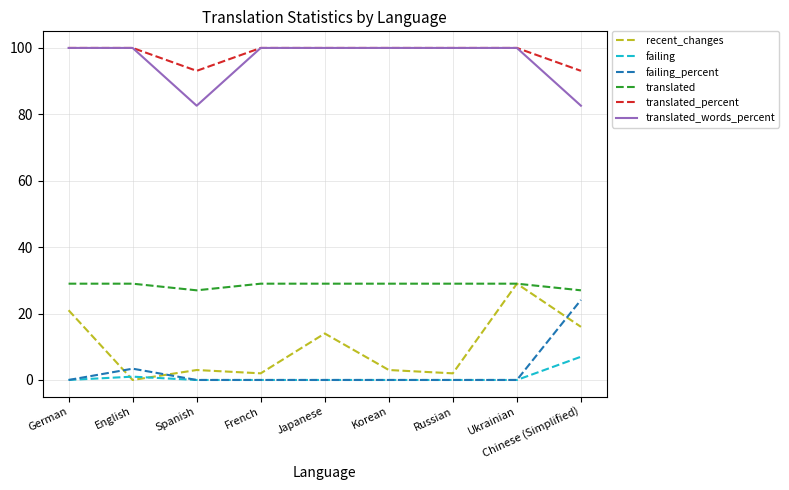

Which series has the widest spread of values?

recent_changes